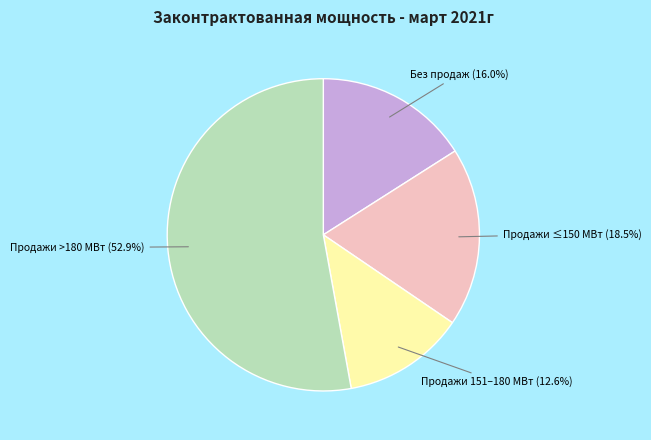

Approximately how many times larger is the value at Продажи ≤150 МВт (18.5%) compared to Без продаж (16.0%)?

1.2